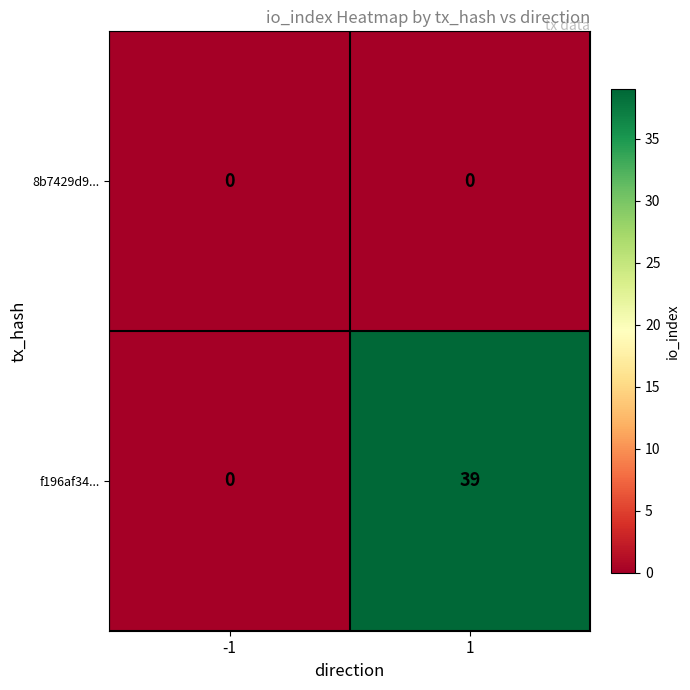

What is the maximum value for f196af34...?

39